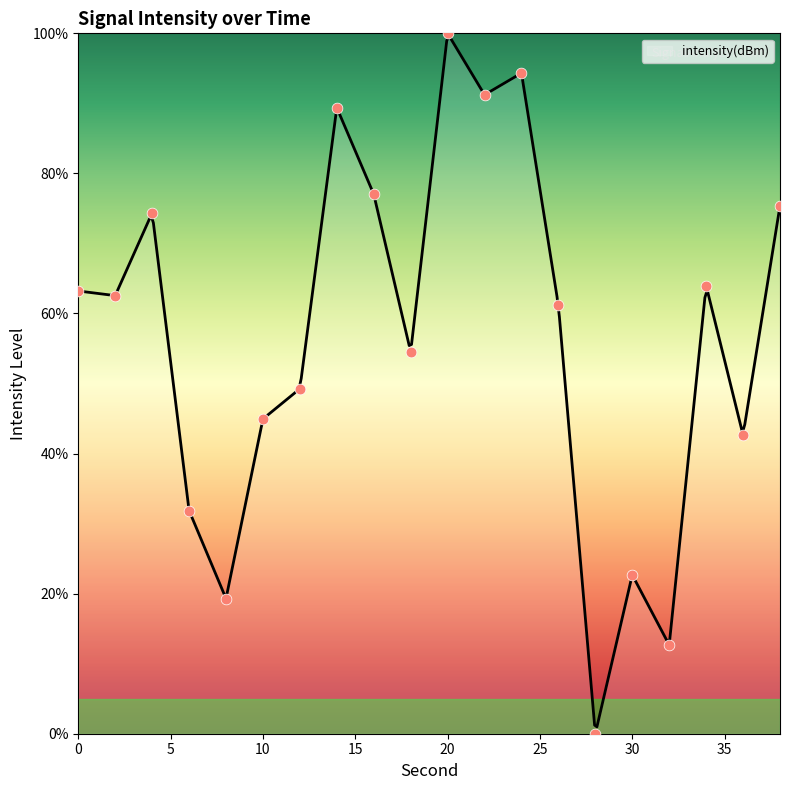

What is the change in value from 2 to 12?

-13.3